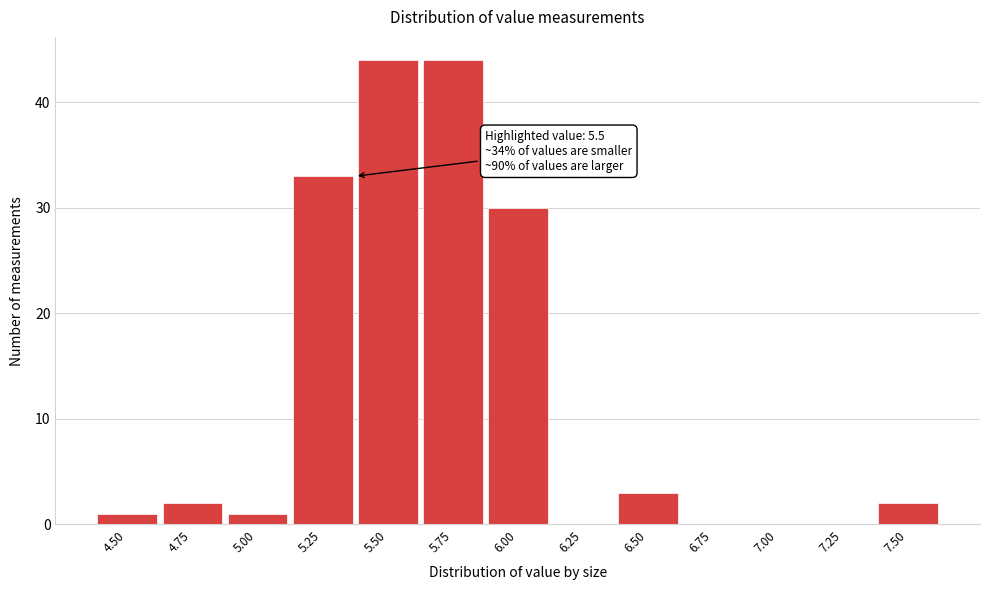

Reading left to right, extract all data points from this chart.

4.50=1	4.75=2	5.00=1	5.25=33	5.50=44	5.75=44	6.00=30	6.25=0	6.50=3	6.75=0	7.00=0	7.25=0	7.50=2